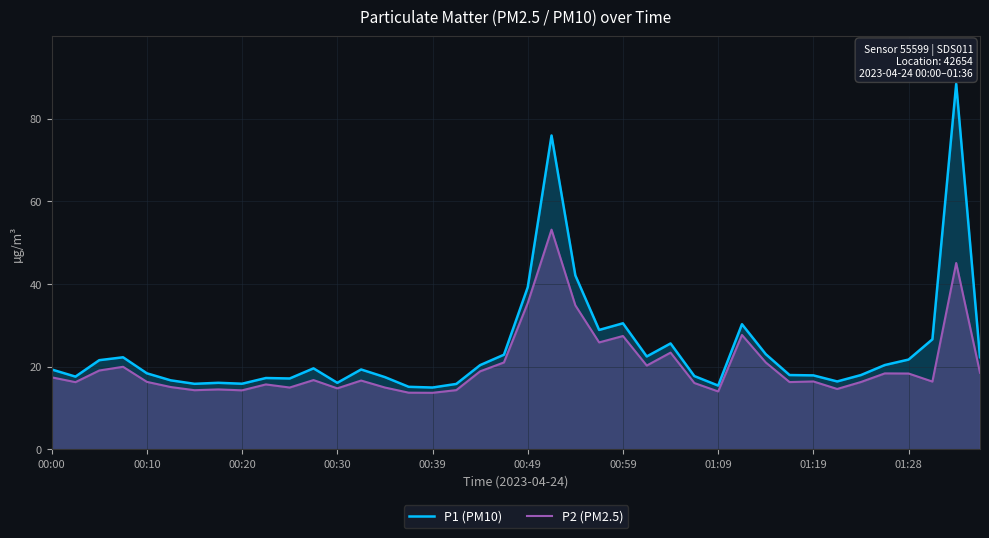

What is the lowest value of the P1 (PM10) series?

14.9